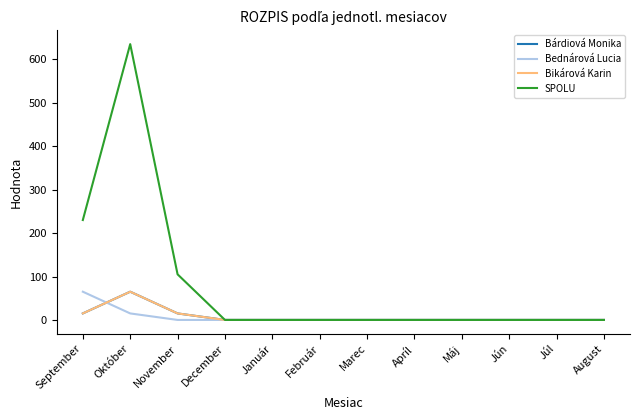

Reading right to left, what are all the values shown in this chart?

Bárdiová Monika: 0	0	0	0	0	0	0	0	0	15	65	15
Bednárová Lucia: 0	0	0	0	0	0	0	0	0	0	15	65
Bikárová Karin: 0	0	0	0	0	0	0	0	0	15	65	15
SPOLU: 0	0	0	0	0	0	0	0	0	105	635	230